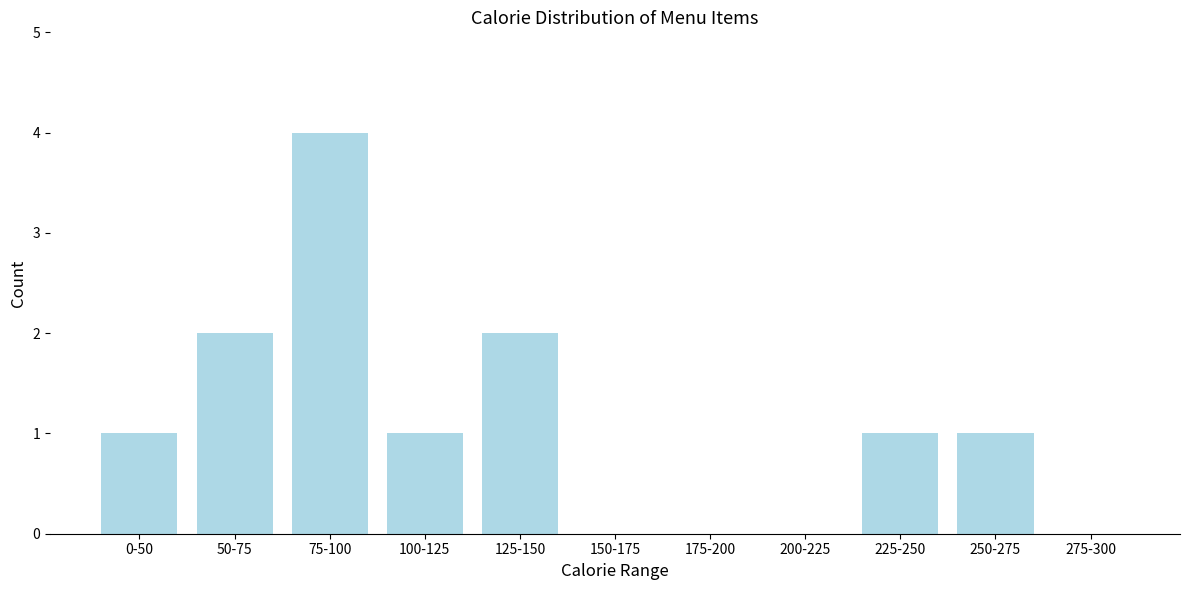

Reading right to left, list all the values displayed in this chart.

275-300=0	250-275=1	225-250=1	200-225=0	175-200=0	150-175=0	125-150=2	100-125=1	75-100=4	50-75=2	0-50=1